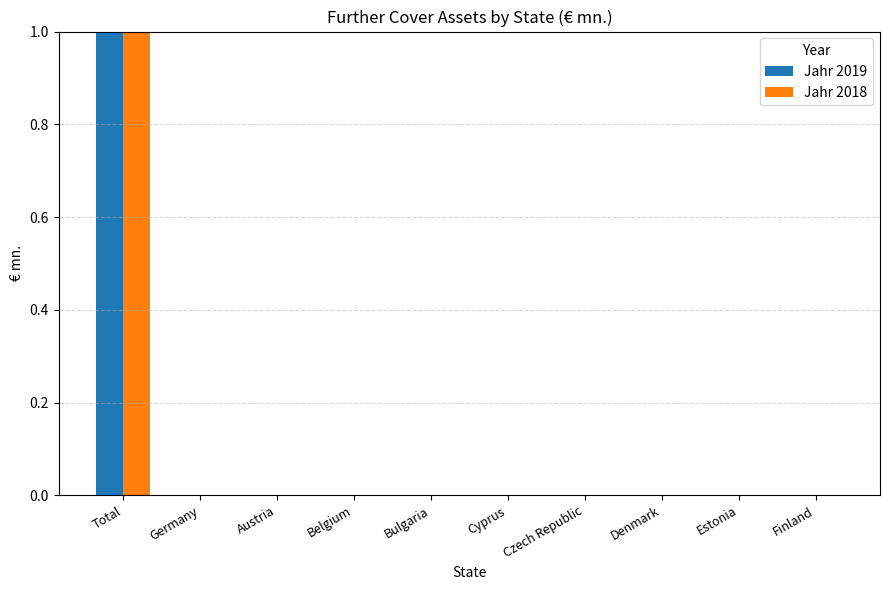

Which series has the largest range (max minus min)?

Jahr 2019